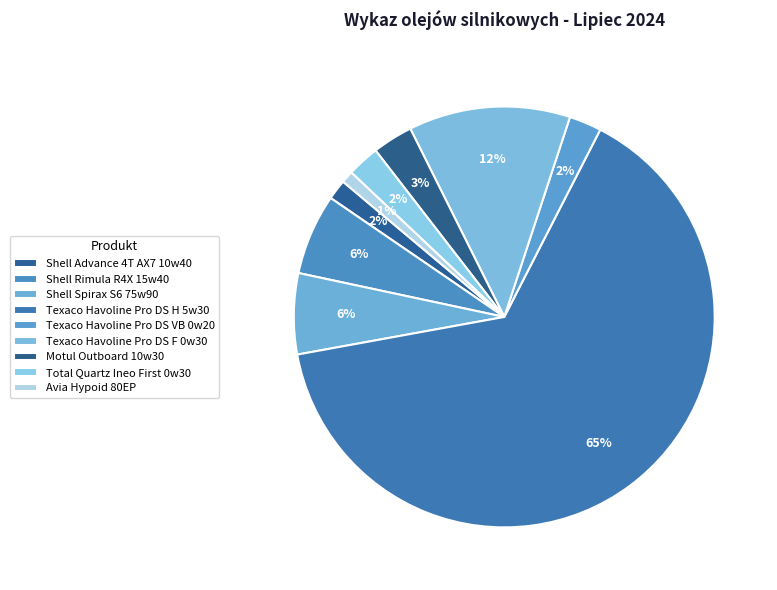

True or false: Motul Outboard 10w30 accounts for 1% of the total.

False